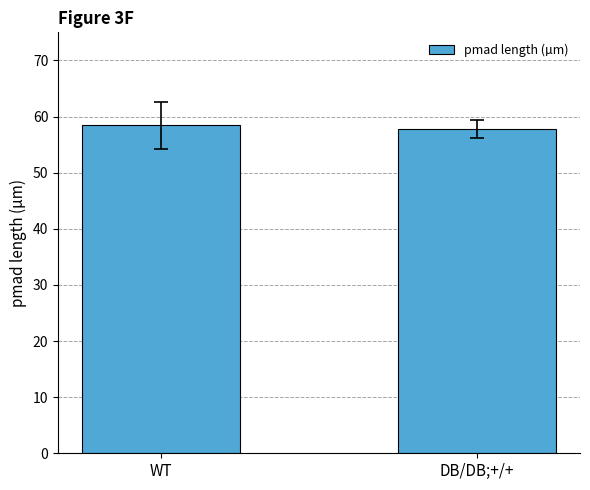

Read the value at WT.

58.4